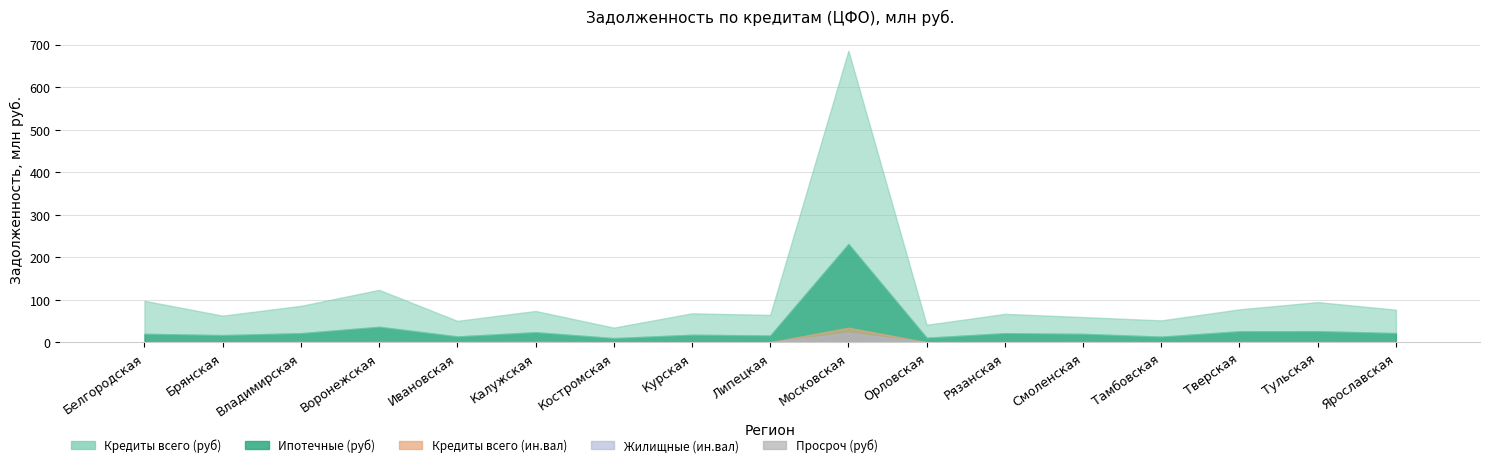

True or false: the data shows 0.0 at Костромская.

True